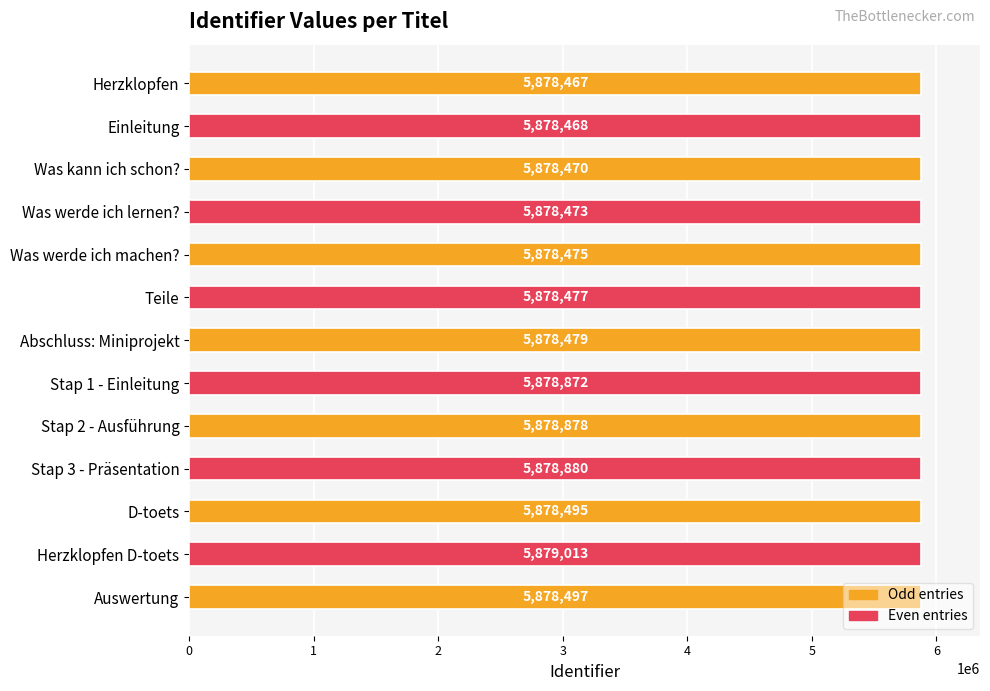

How many bars are there in total?

13